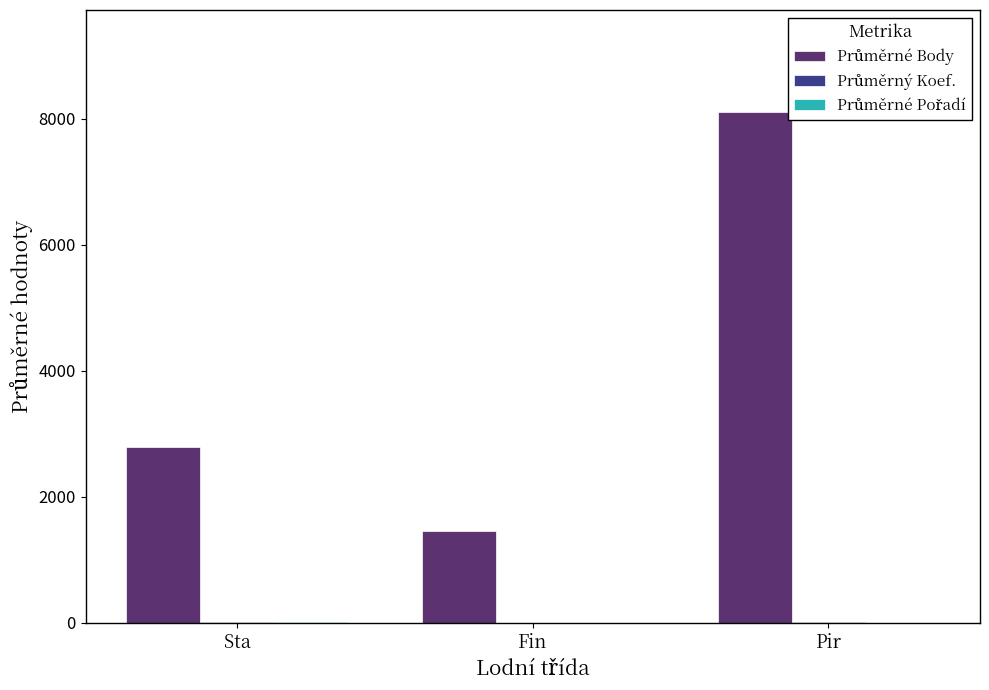

At which category is the sum across all series the highest?

Pir